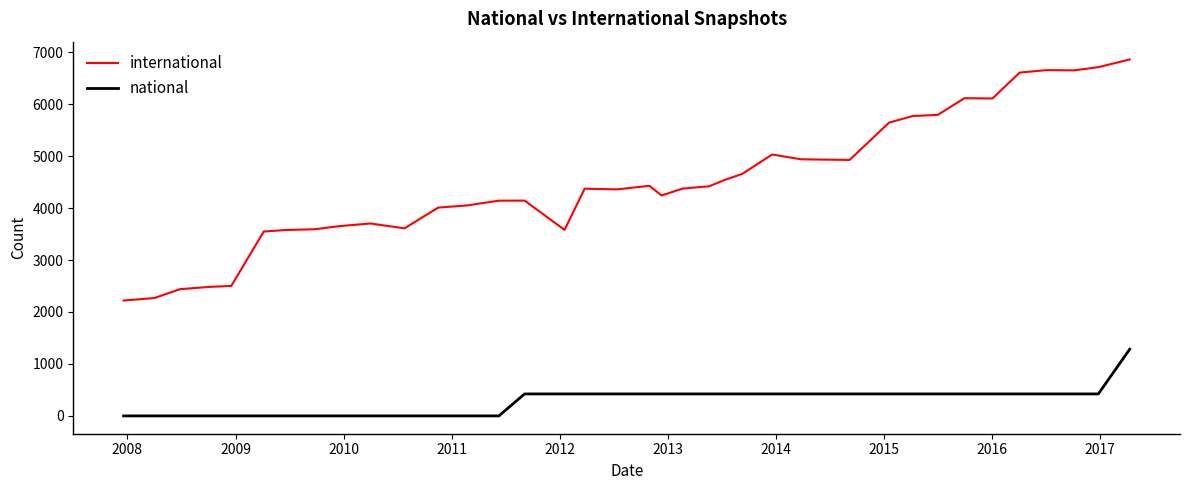

List the series in order of their peak value, lowest first.

national, international